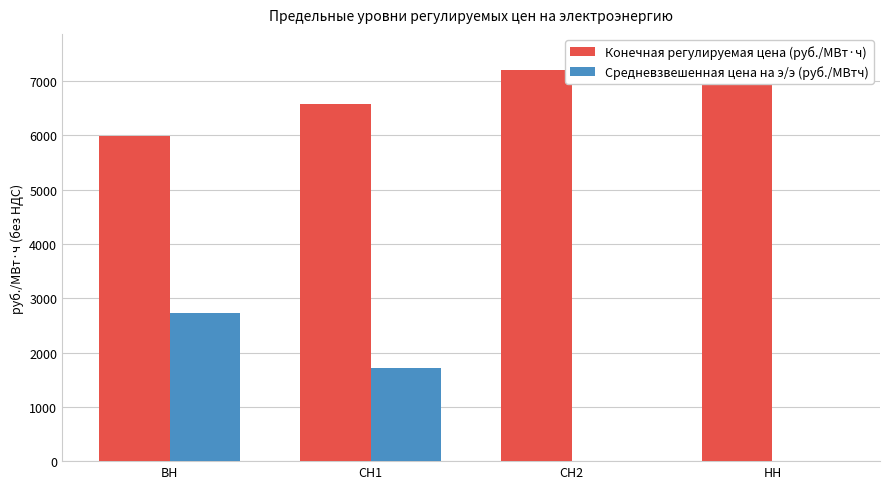

Which has a higher value, СН1 or СН2?

СН2